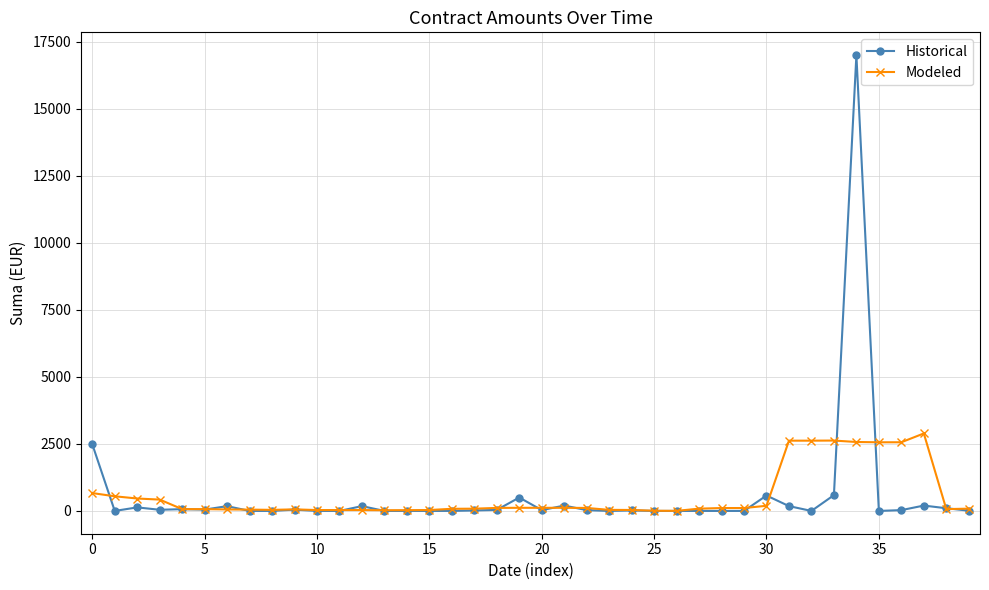

What is the difference between the maximum and minimum values in the Historical series?

17000.0